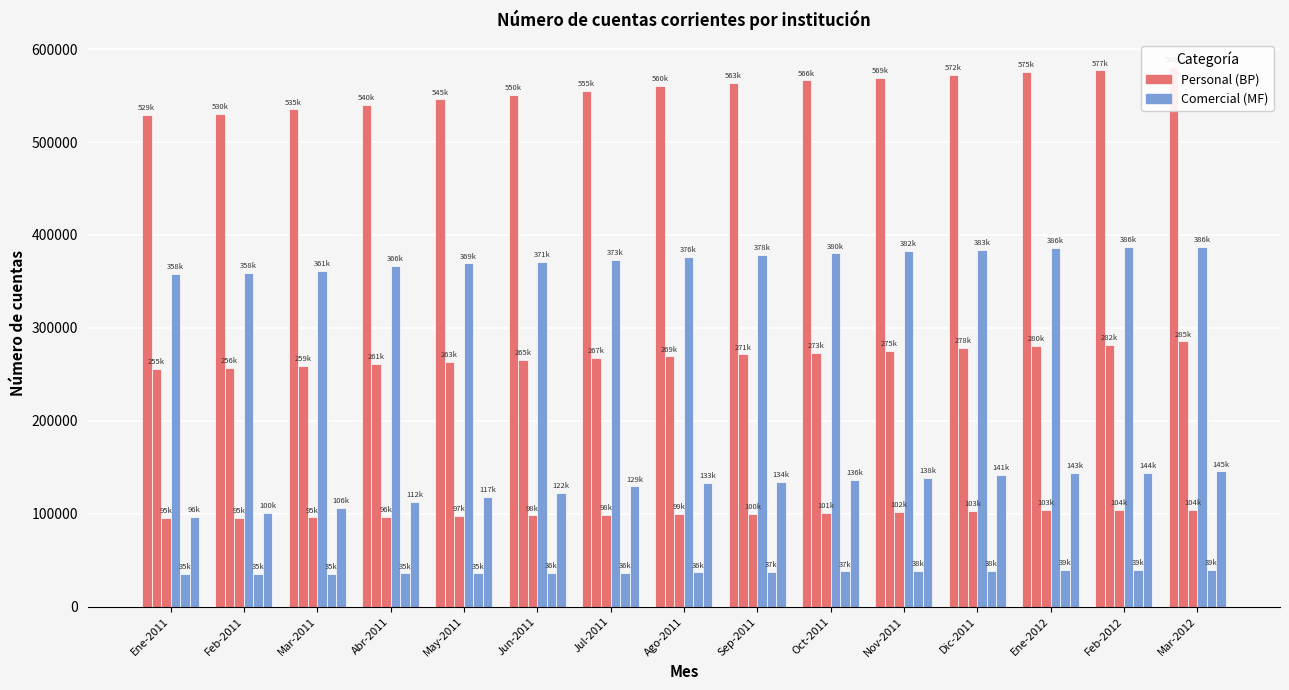

Reading right to left, what are all the values shown in this chart?

Banco de Chile: 580524	577155	575369	572399	569405	566444	563844	560188	555193	550762	545790	540386	535096	530145	529329
Banco del Estado: 285478	282105	280910	278320	275372	273001	271401	269388	267423	265373	263674	261368	259259	256557	255697
Scotiabank Chile: 104458	104172	103749	103049	102149	101104	100195	99668	98974	98298	97645	96676	95953	95527	95213
BCI: 386796	386839	386211	383510	382646	380269	378401	376647	373088	371211	369341	366835	361579	358925	358240
Banco Security: 39969	39381	39198	38818	38435	37945	37468	36936	36393	36104	35887	35682	35589	35154	35020
Banco Falabella: 145596	144141	143591	141780	138461	136678	134425	133278	129425	122714	117815	112413	106681	100892	96517